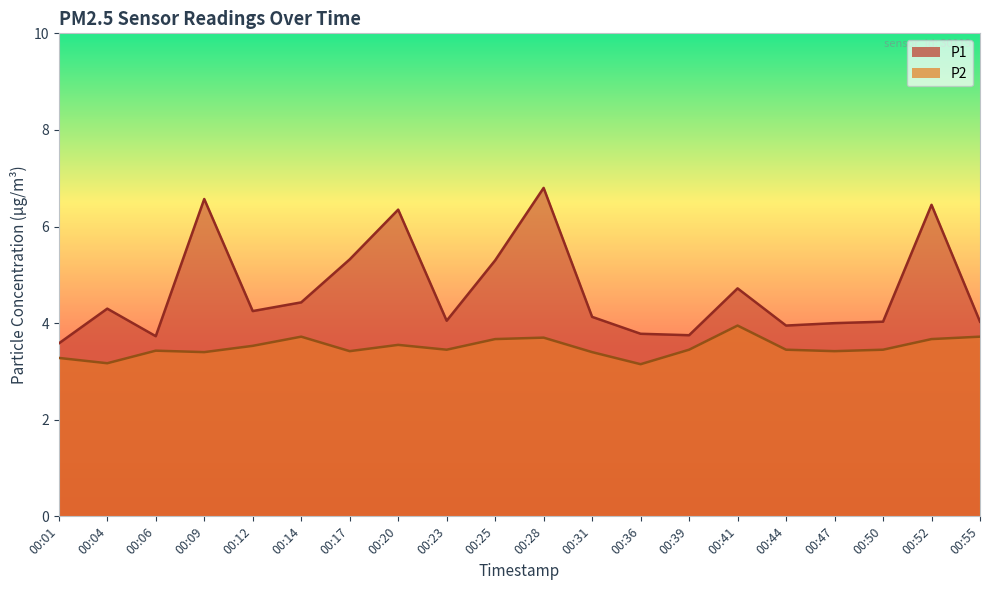

Where is P2 nearest to the value 3?

00:36